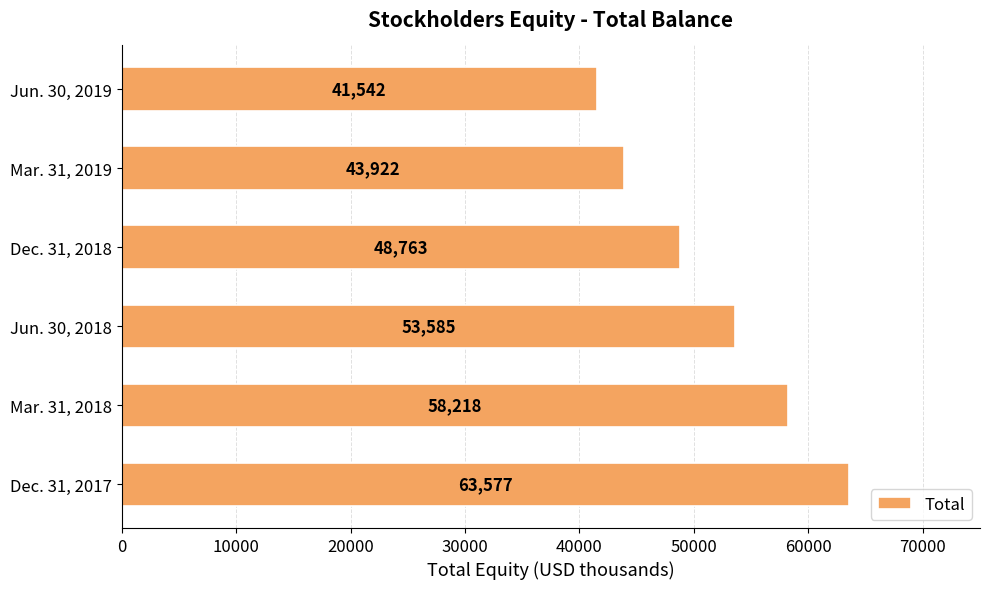

List the labels in order of value, smallest first.

Jun. 30, 2019, Mar. 31, 2019, Dec. 31, 2018, Jun. 30, 2018, Mar. 31, 2018, Dec. 31, 2017